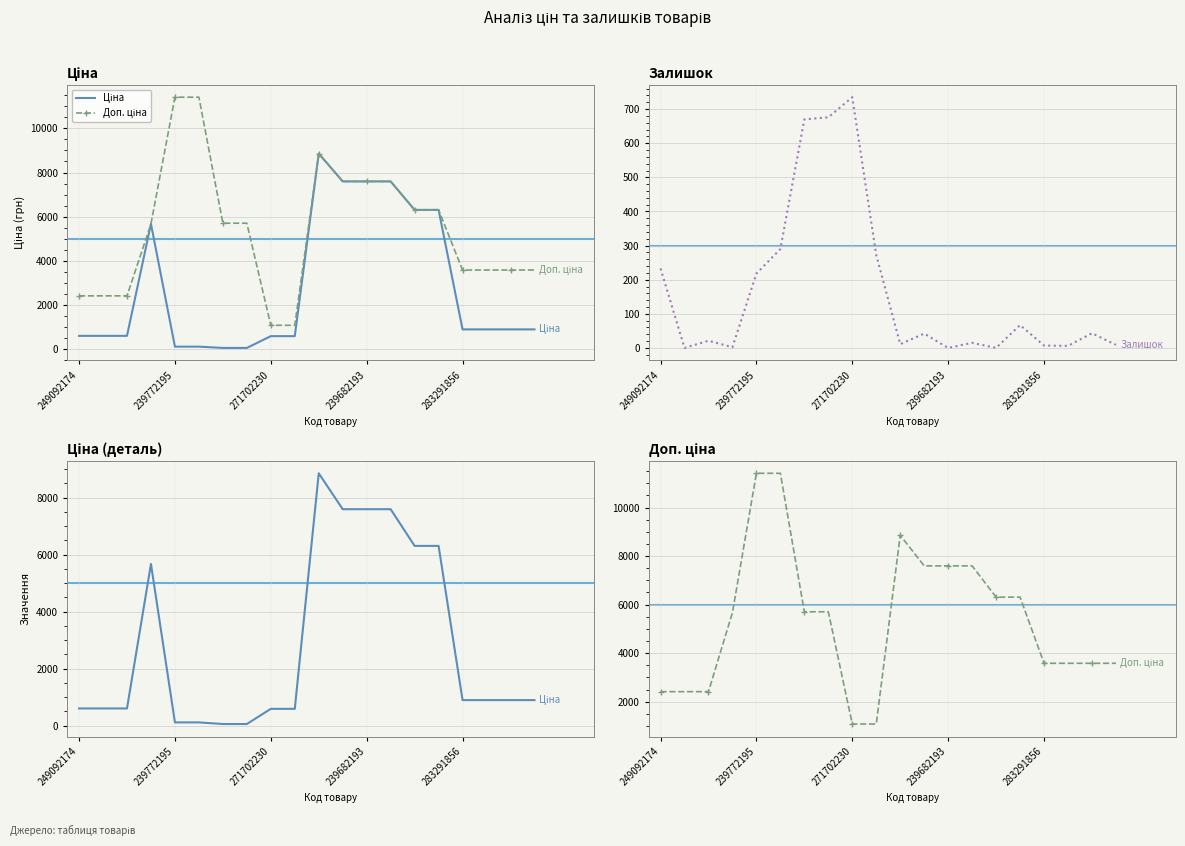

The Доп. ціна series shows 10718.1 at 15. True or false?

False